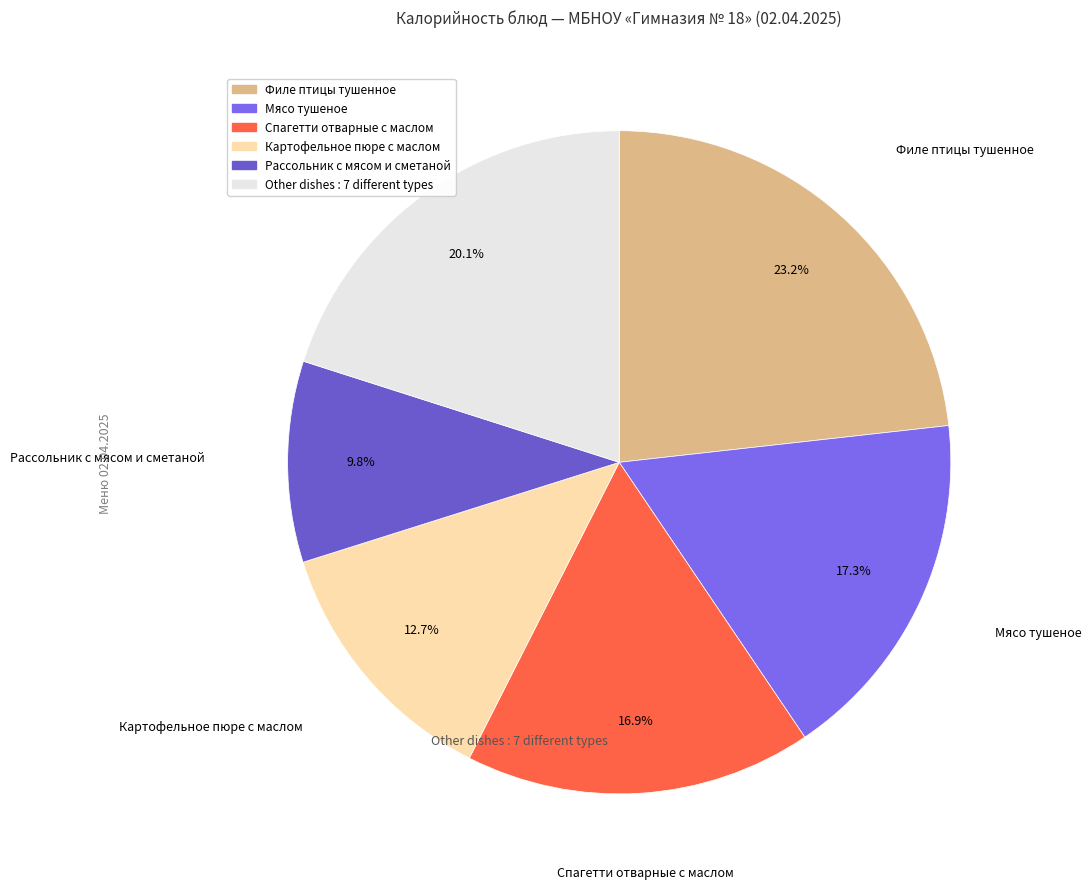

How many slices are in this pie chart?

6